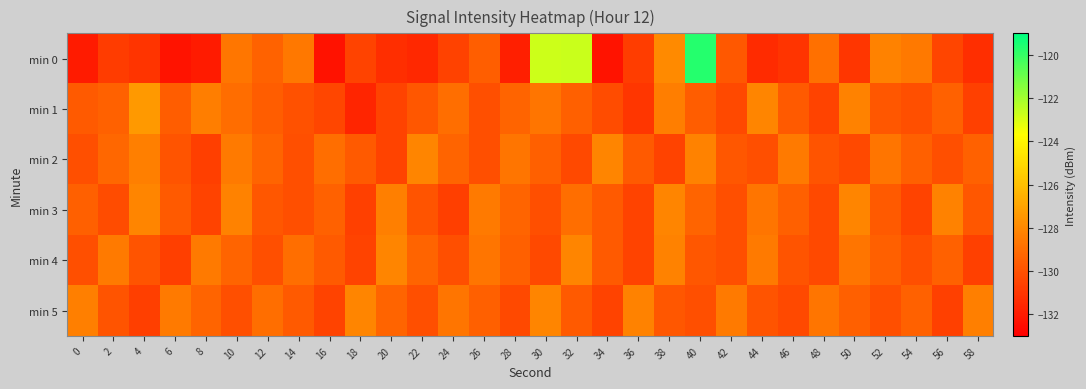

What is the greatest value displayed?

-119.7